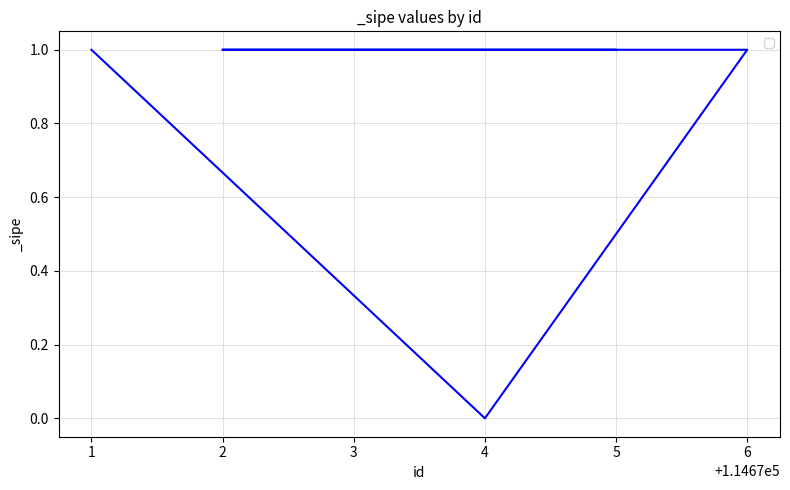

List the labels in order of value, smallest first.

4, 5, 3, 2, 6, 1